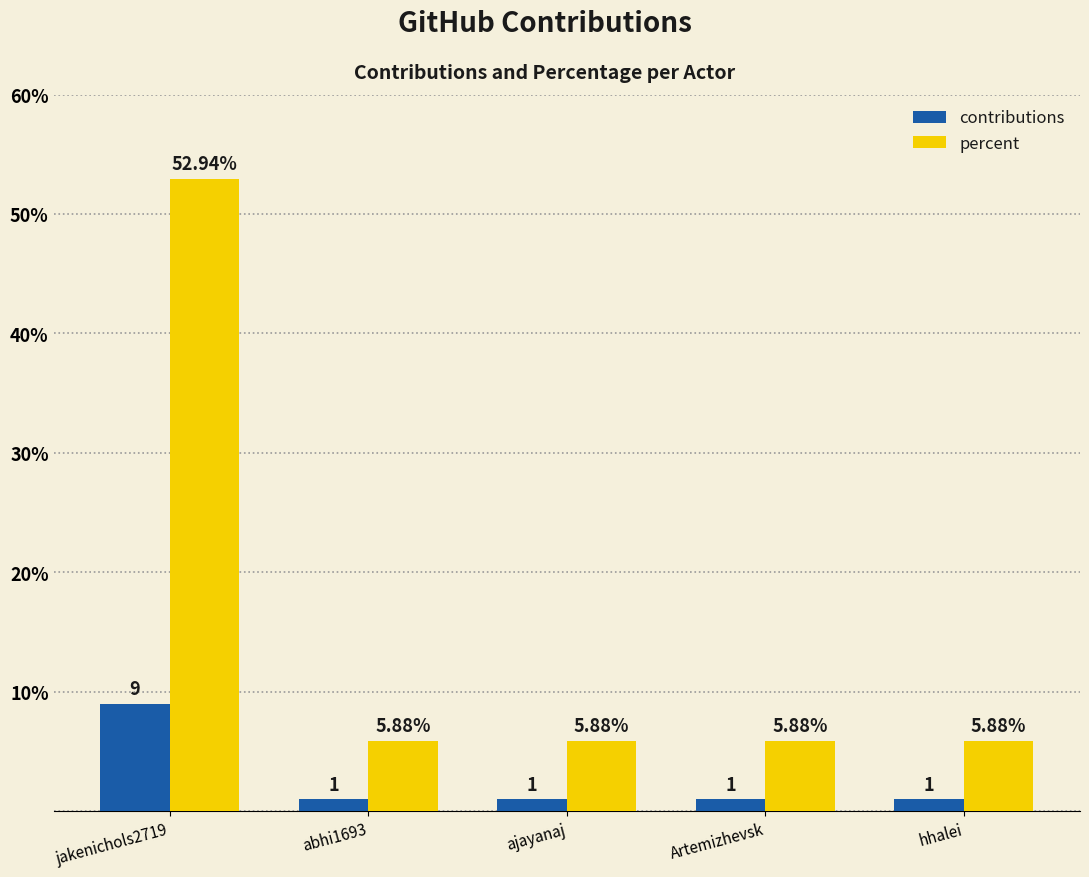

The percent series shows 5.9 at abhi1693. True or false?

True